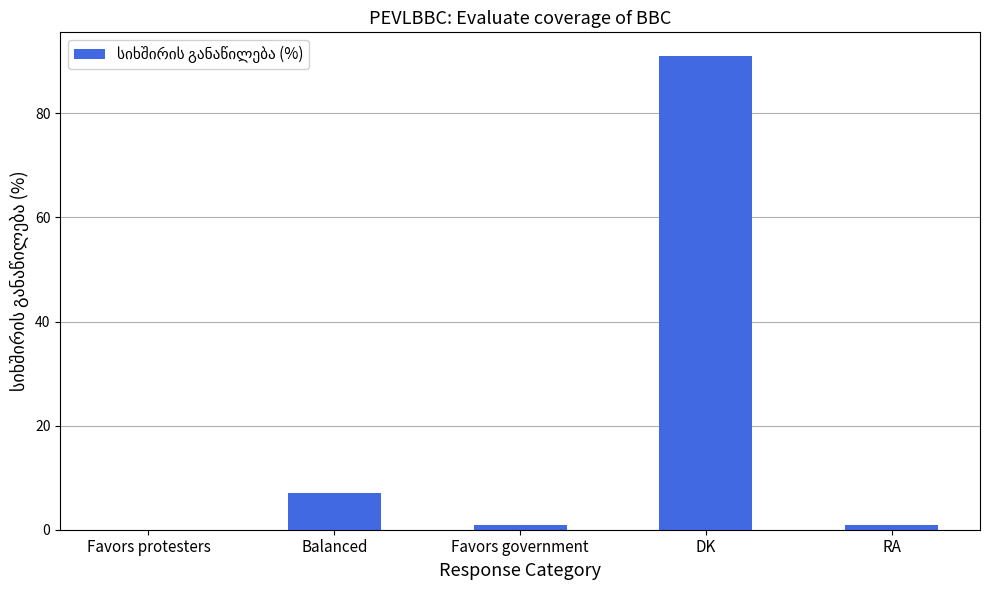

How many positive values are there?

4